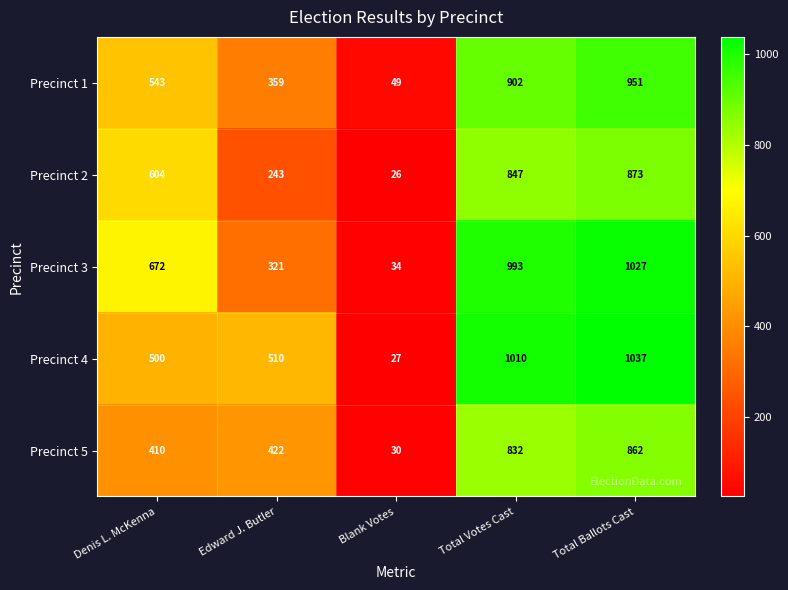

Which series has the largest total across all categories?

Precinct 4